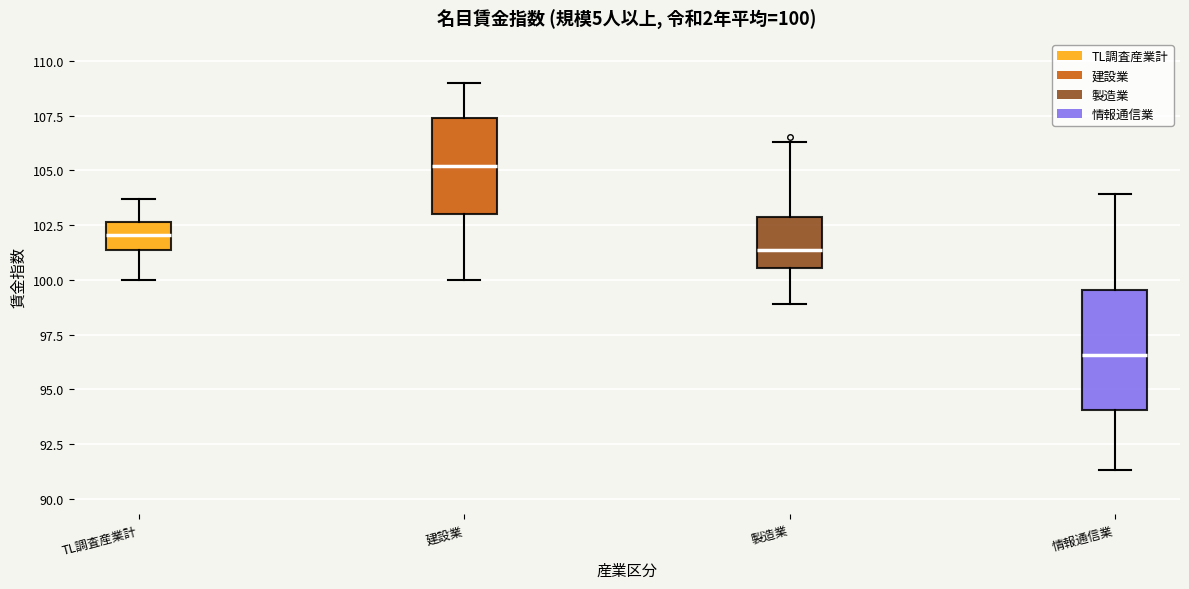

Which box is the tallest, from its lower edge to its upper edge?

情報通信業